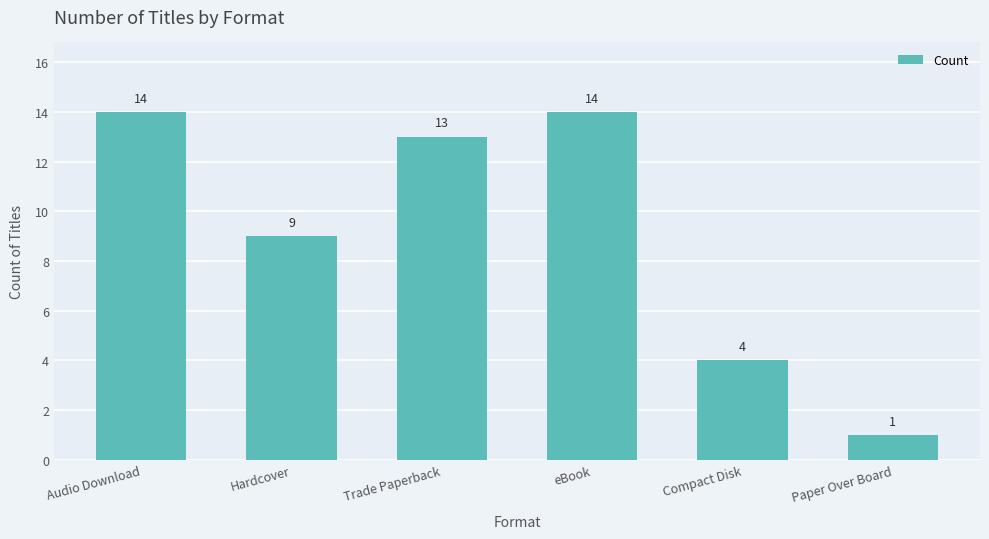

Which has a higher value, Audio Download or Hardcover?

Audio Download